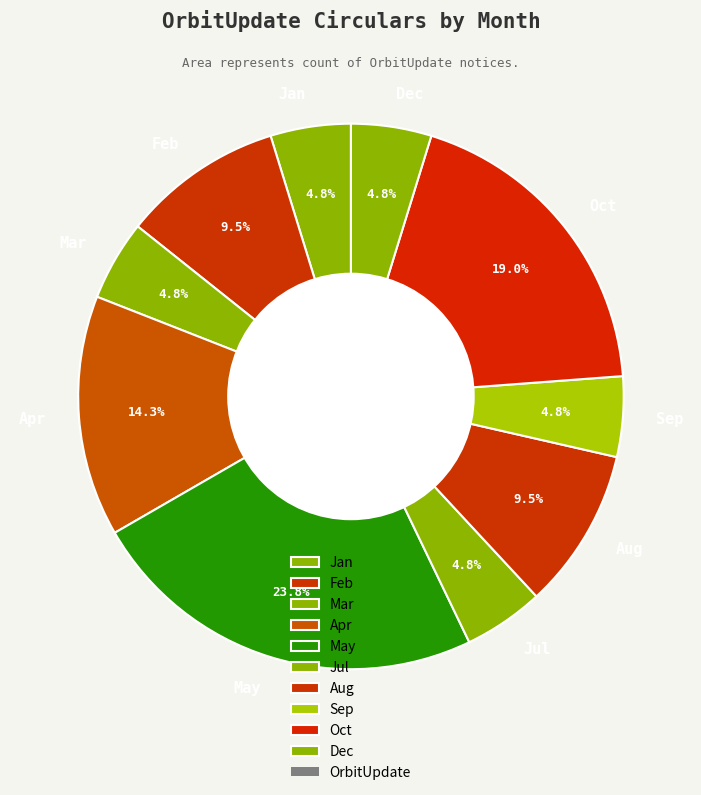

Is it true that Feb is 17% of the pie?

False